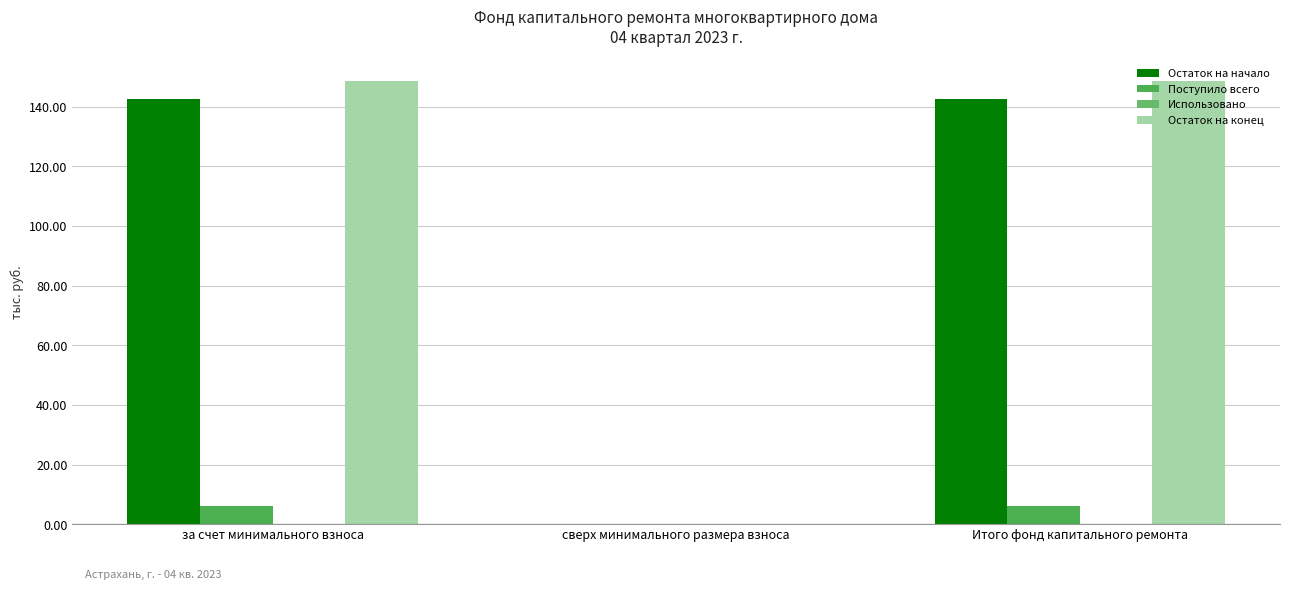

Reading right to left, extract all data points from this chart.

Остаток на начало: 142.6	0.0	142.6
Поступило всего: 6.0	0.0	6.0
Использовано: 0.0	0.0	0.0
Остаток на конец: 148.6	0.0	148.6